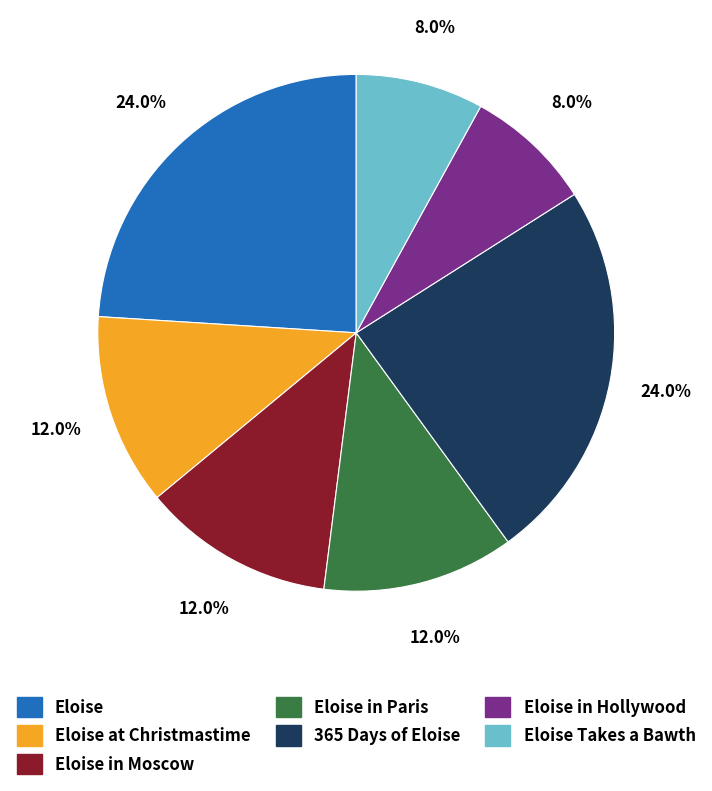

Is there a majority slice in this chart?

No